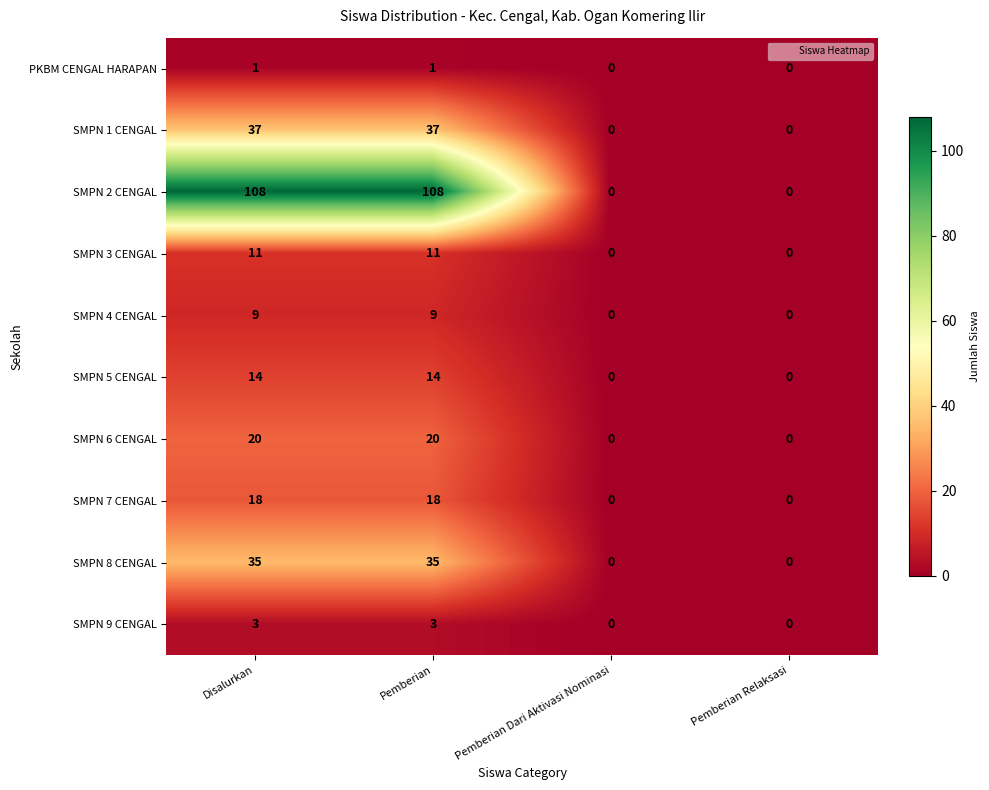

What is the total value across all series at Pemberian?

256